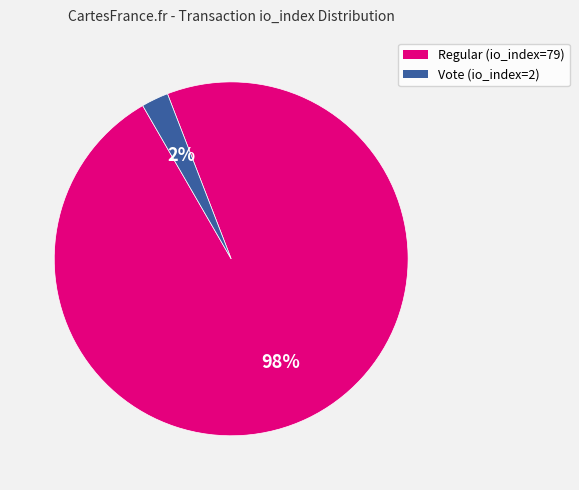

How many slices are in this pie chart?

2